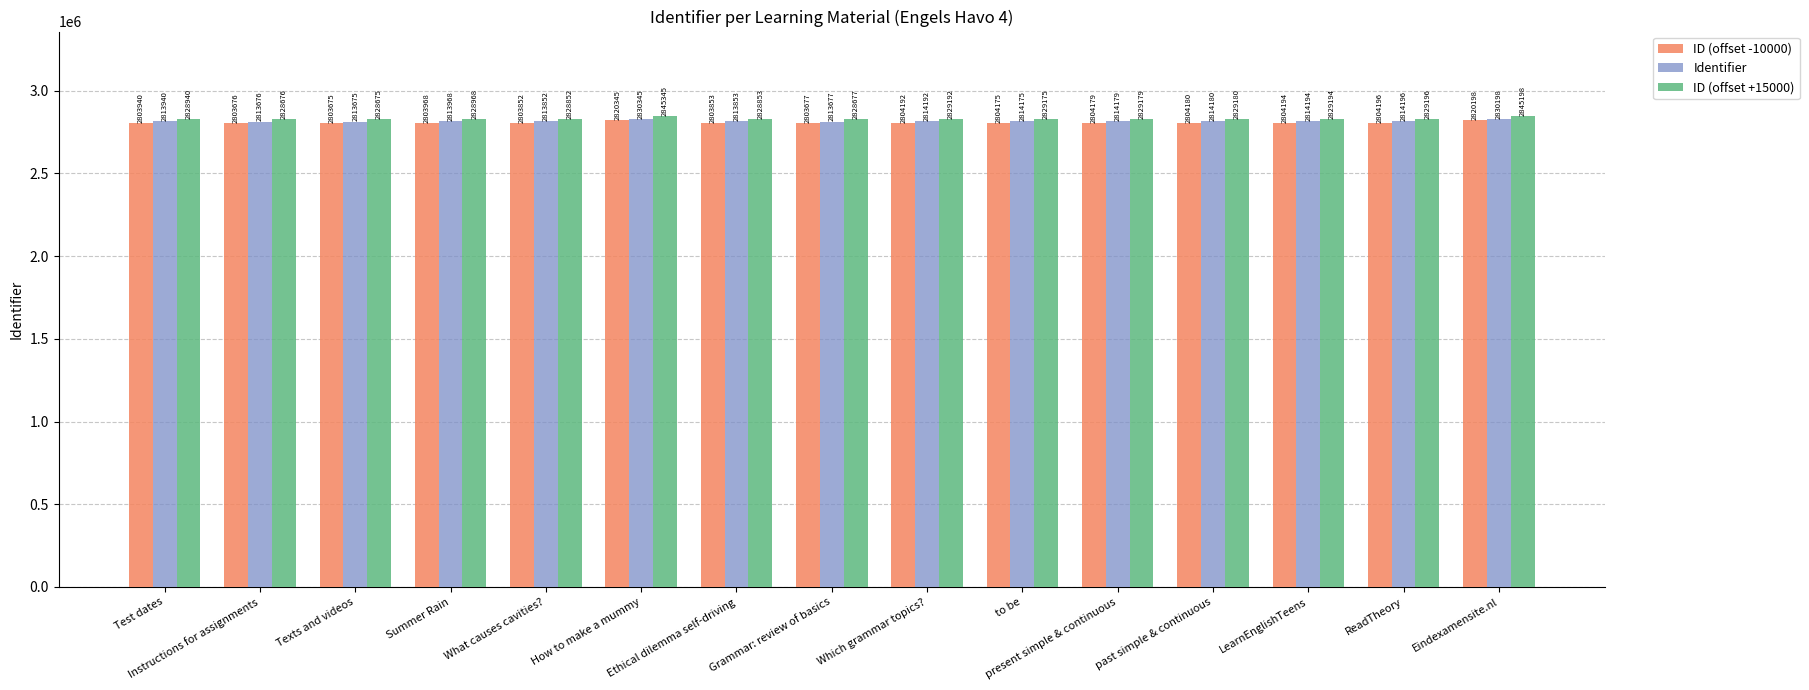

What is the average value of the ID (offset +15000) series?

2831153